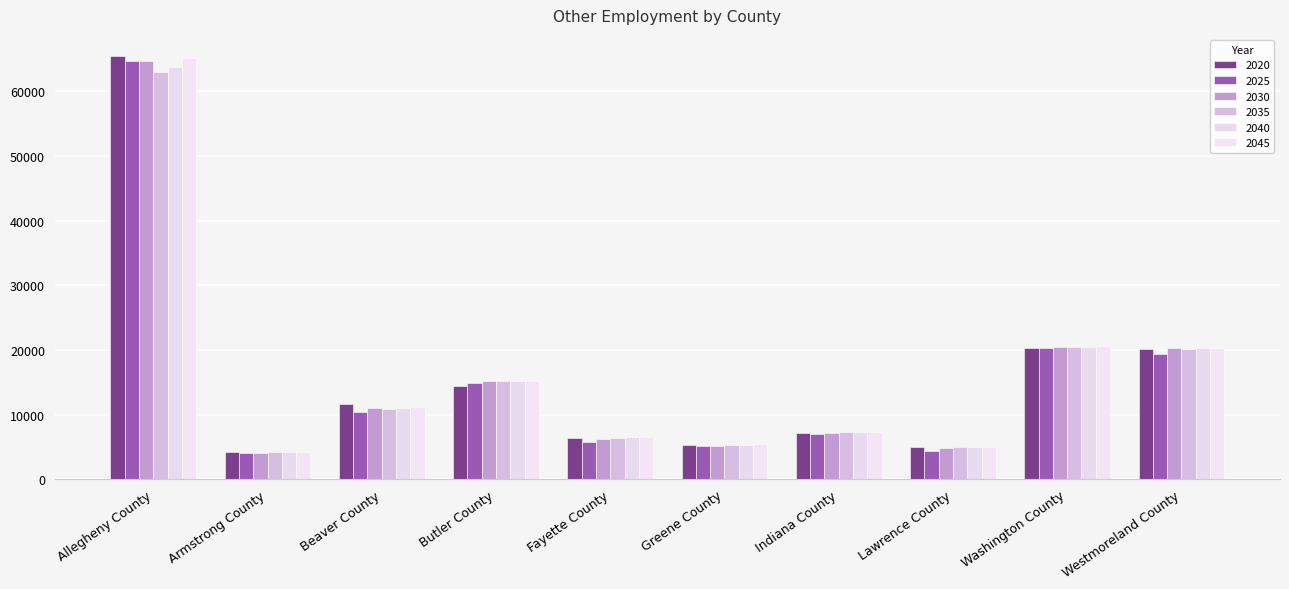

What are all the series names shown in the legend?

2020, 2025, 2030, 2035, 2040, 2045